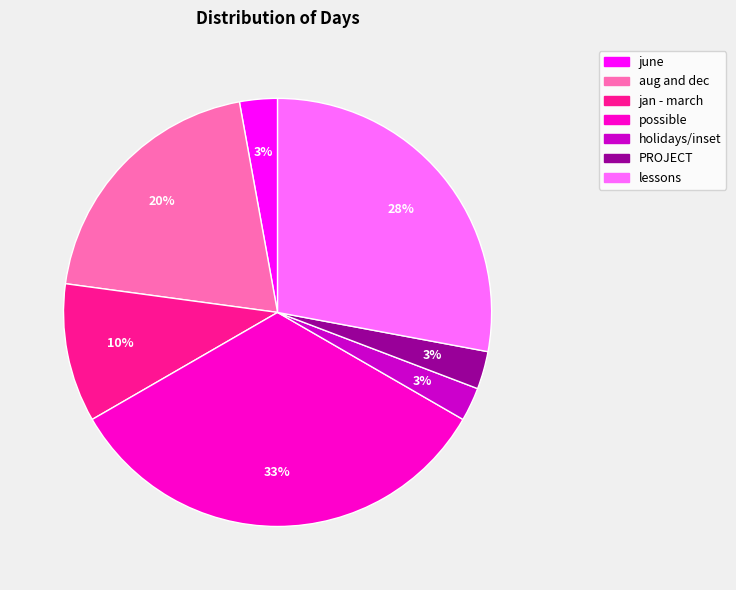

Is there any slice that represents more than half of the pie?

No